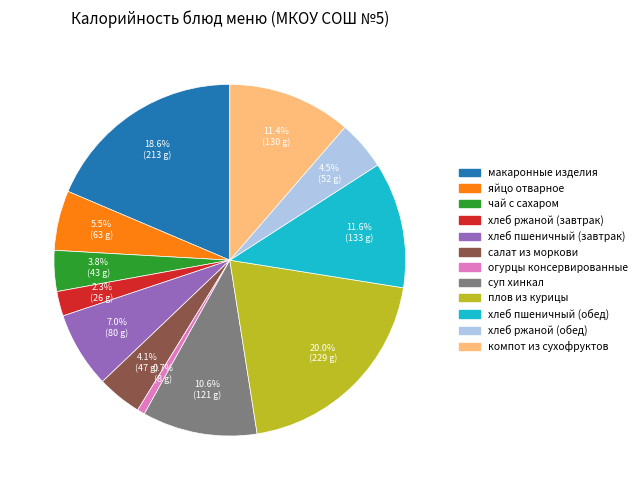

Count the number of slices in the pie.

12